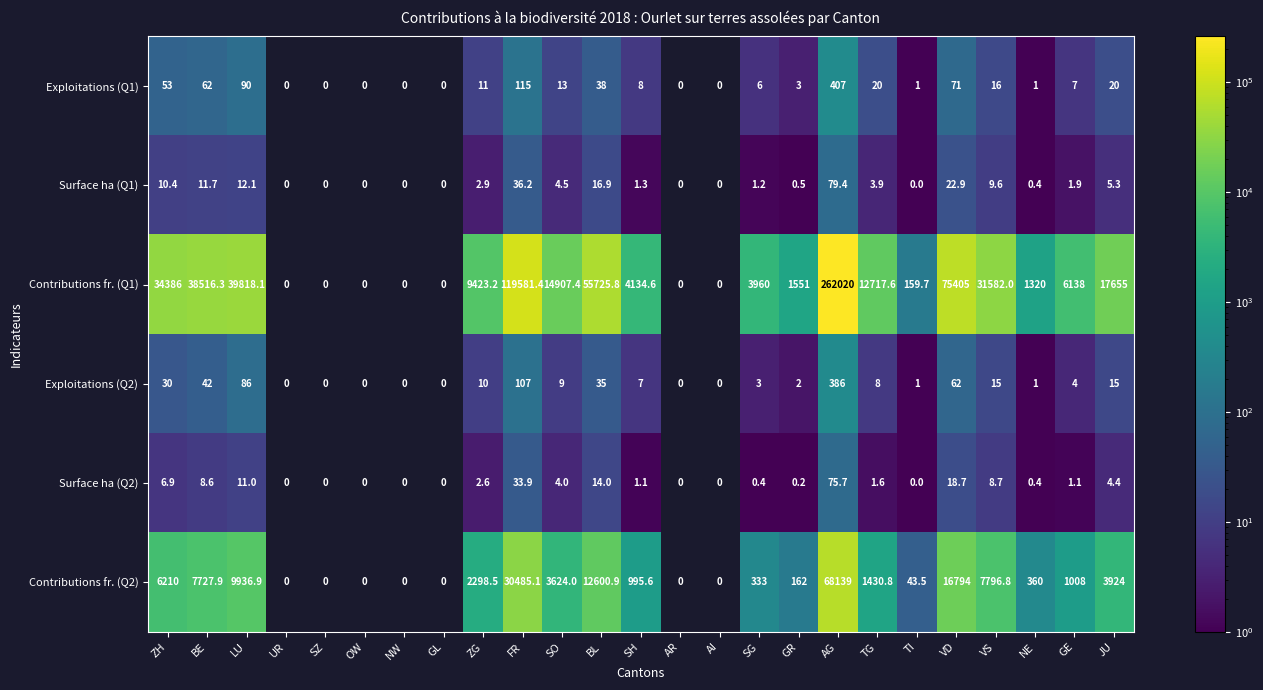

Is the value of Exploitations (Q1) at BL greater than the value of Contributions fr. (Q2) at GE?

No